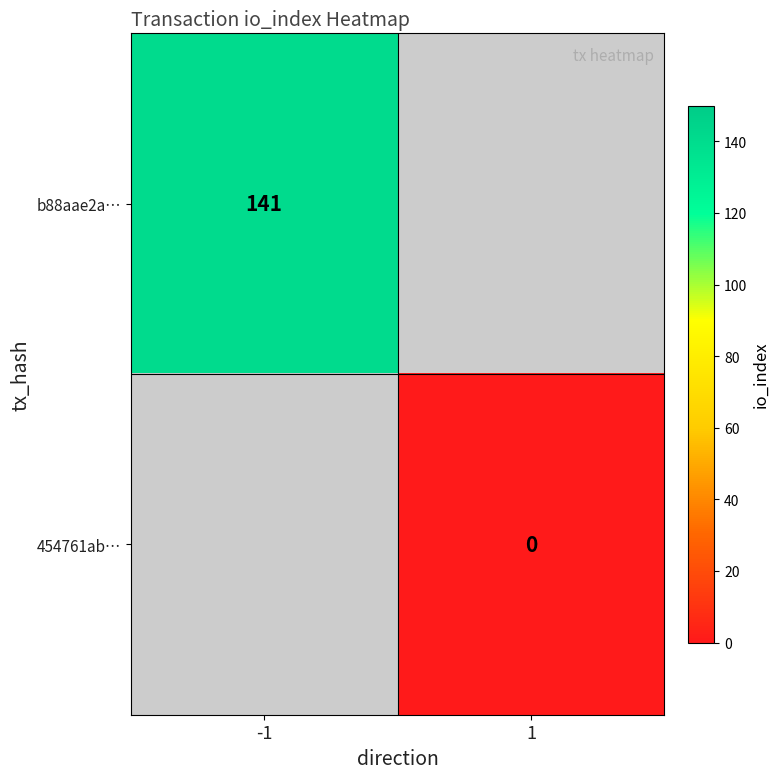

The value of b88aae2a… at -1 is 226. True or false?

False